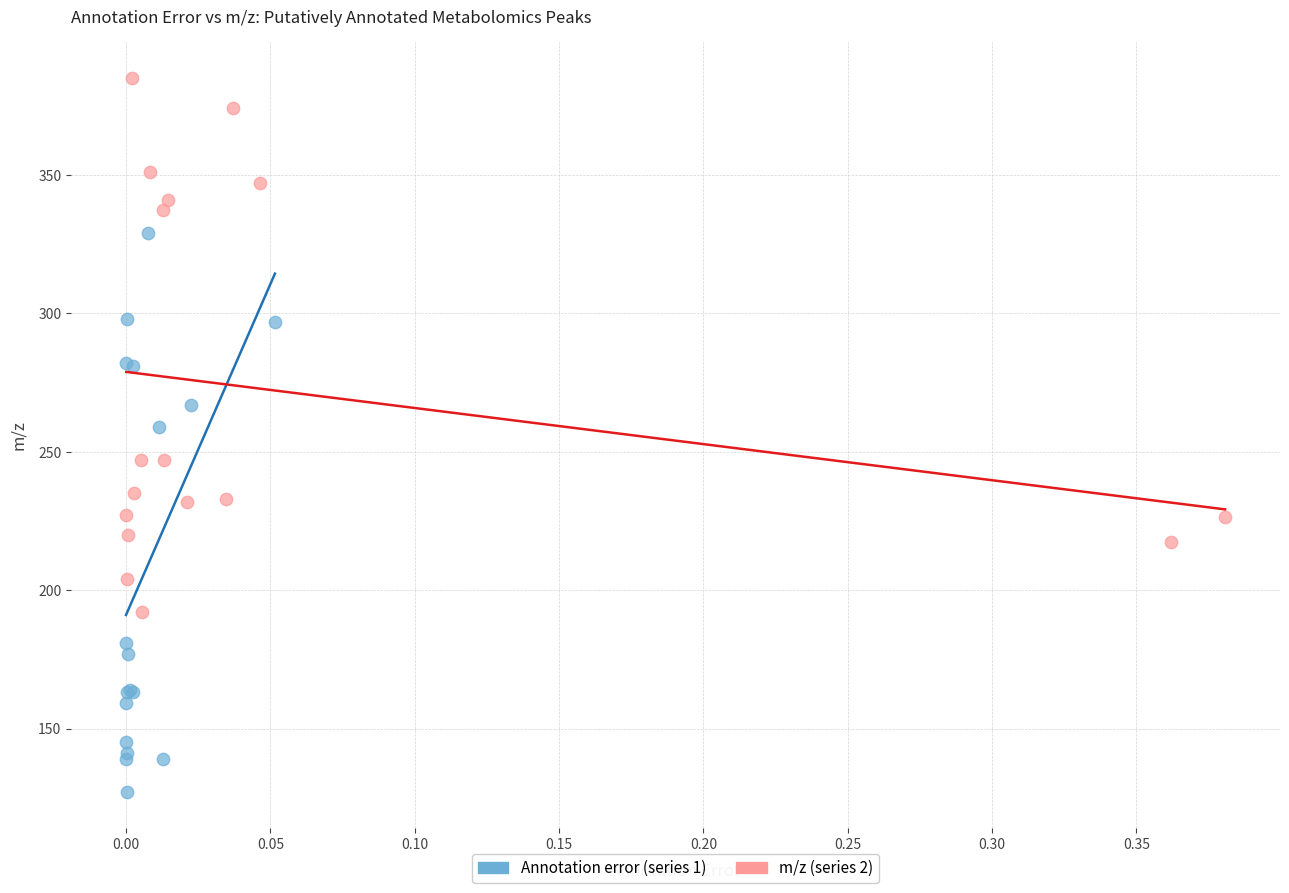

Which series reaches the maximum Y coordinate?

m/z (series 2)